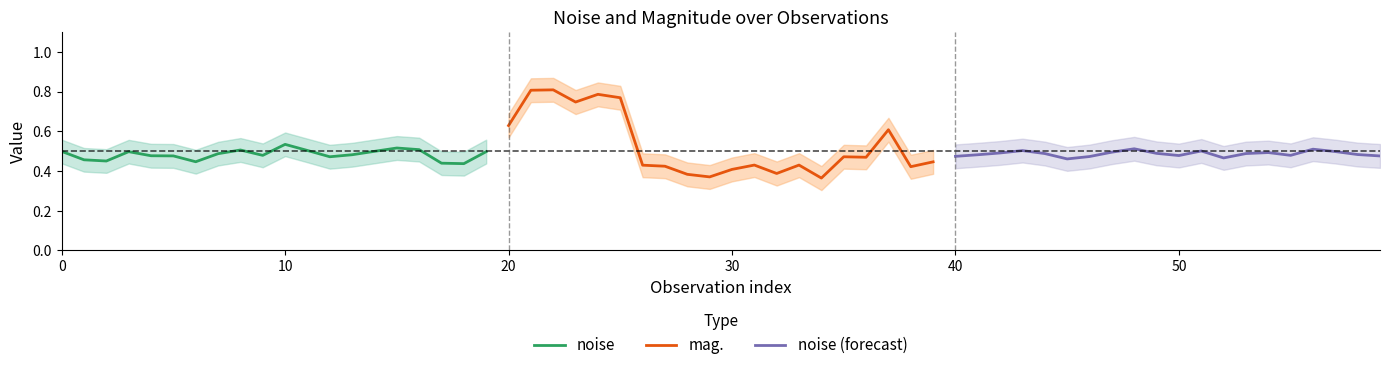

The noise series shows 0.7 at 8. True or false?

False